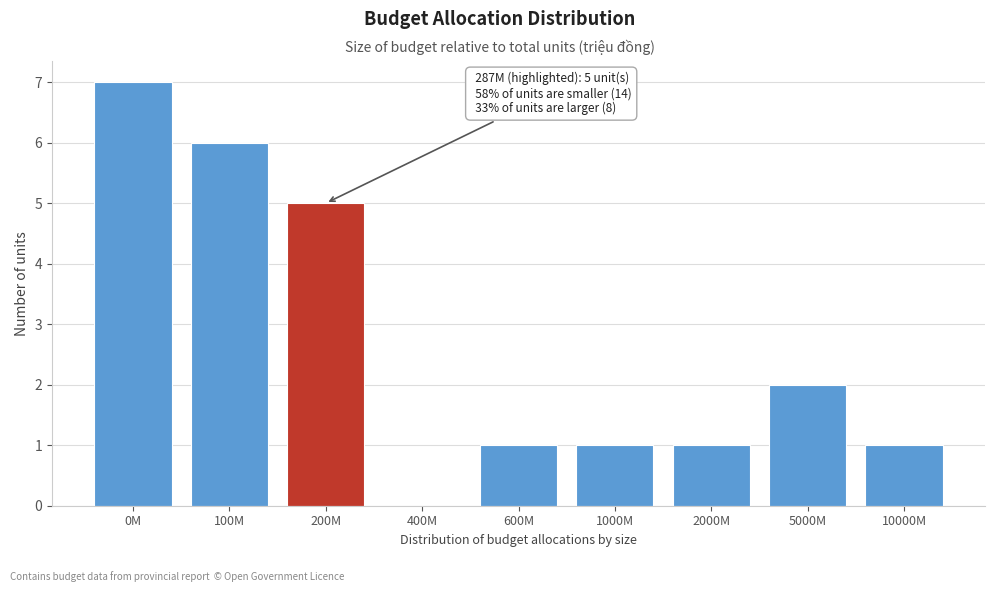

Reading right to left, extract all data points from this chart.

10000M=1	5000M=2	2000M=1	1000M=1	600M=1	400M=0	200M=5	100M=6	0M=7